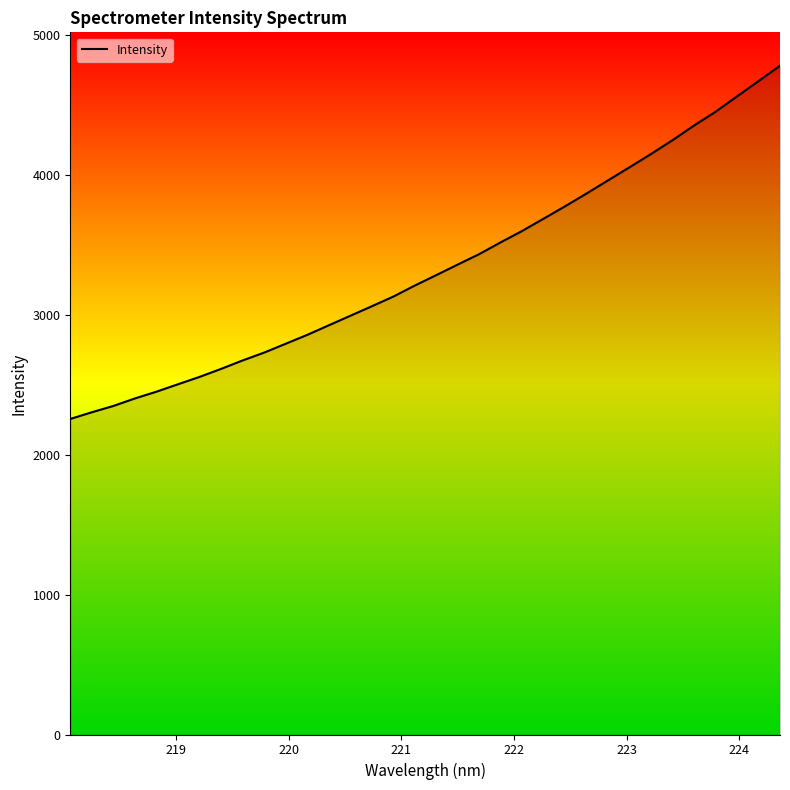

What is the minimum value shown in the chart?

2254.7